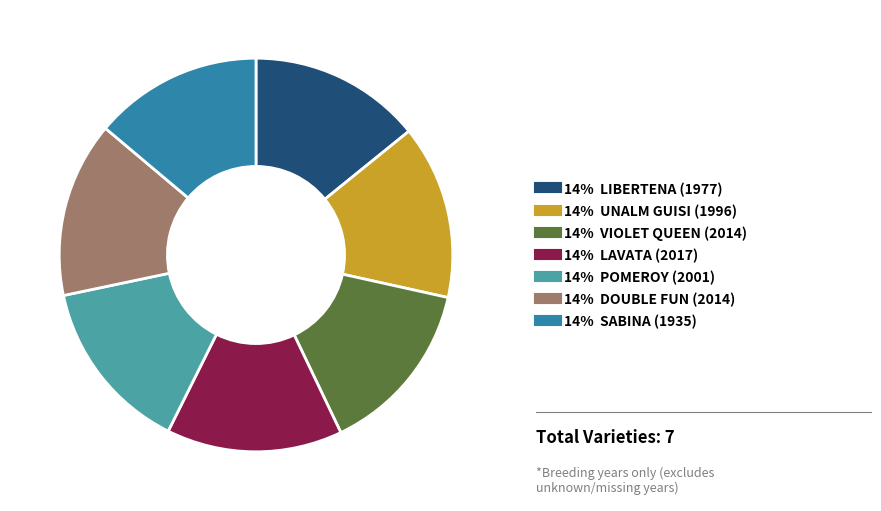

Is there a majority slice in this chart?

No